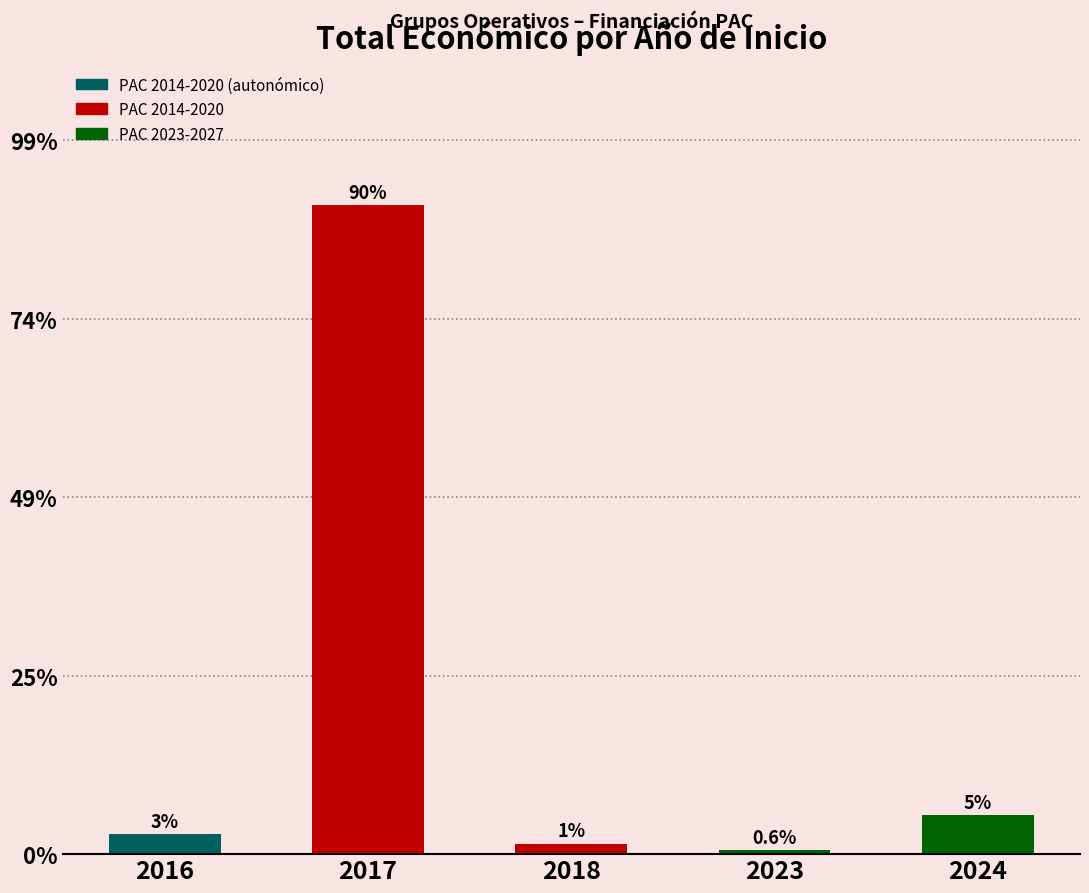

Between 2024 and 2023, which is larger?

2024